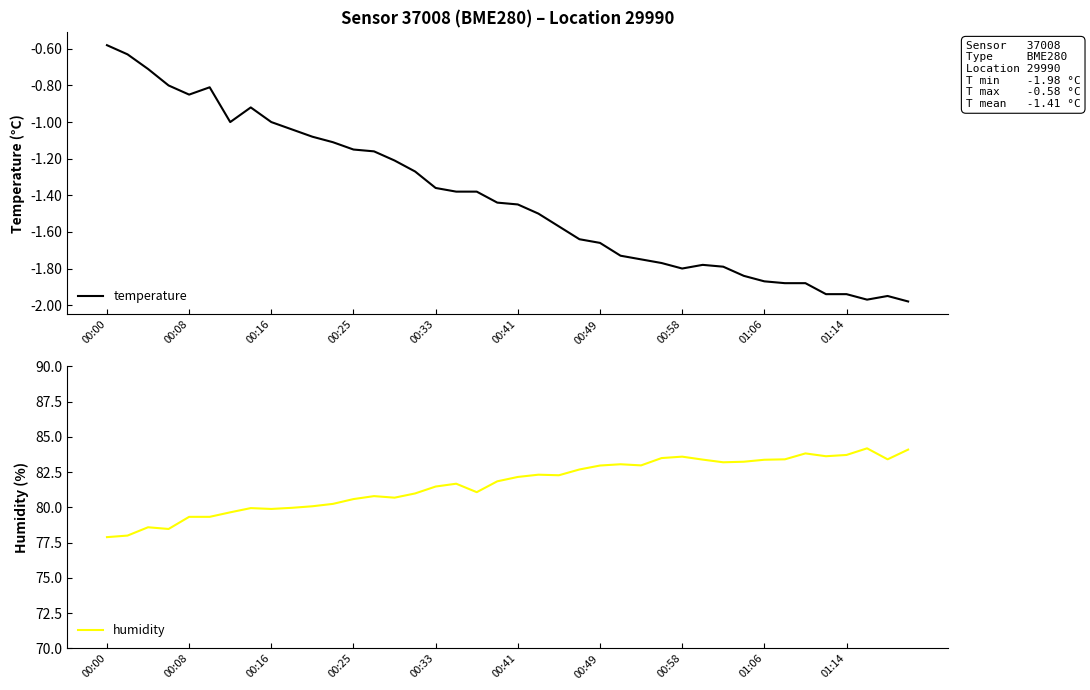

Rank the series by their average value, from lowest to highest.

temperature, humidity